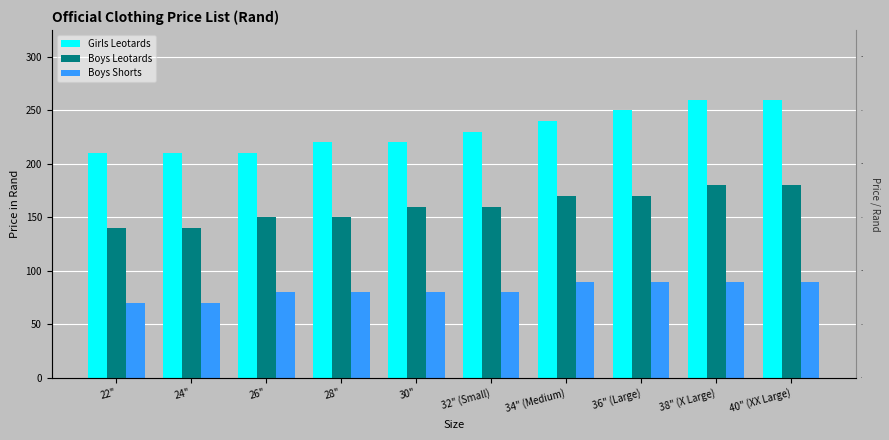

Is the value of Boys Leotards at 24" greater than the value of Girls Leotards at 24"?

No